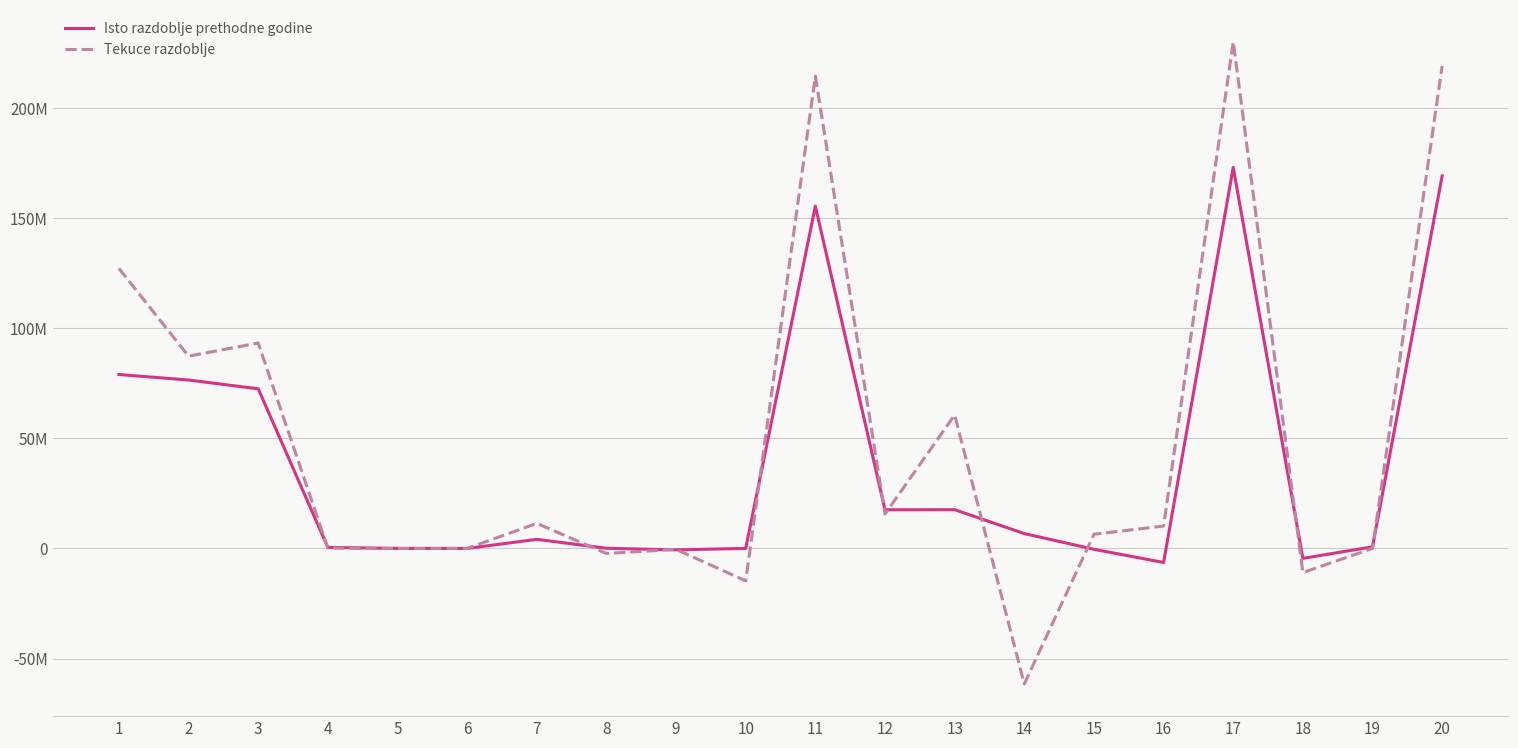

What is the difference between the maximum and minimum values in the Isto razdoblje prethodne godine series?

179248915